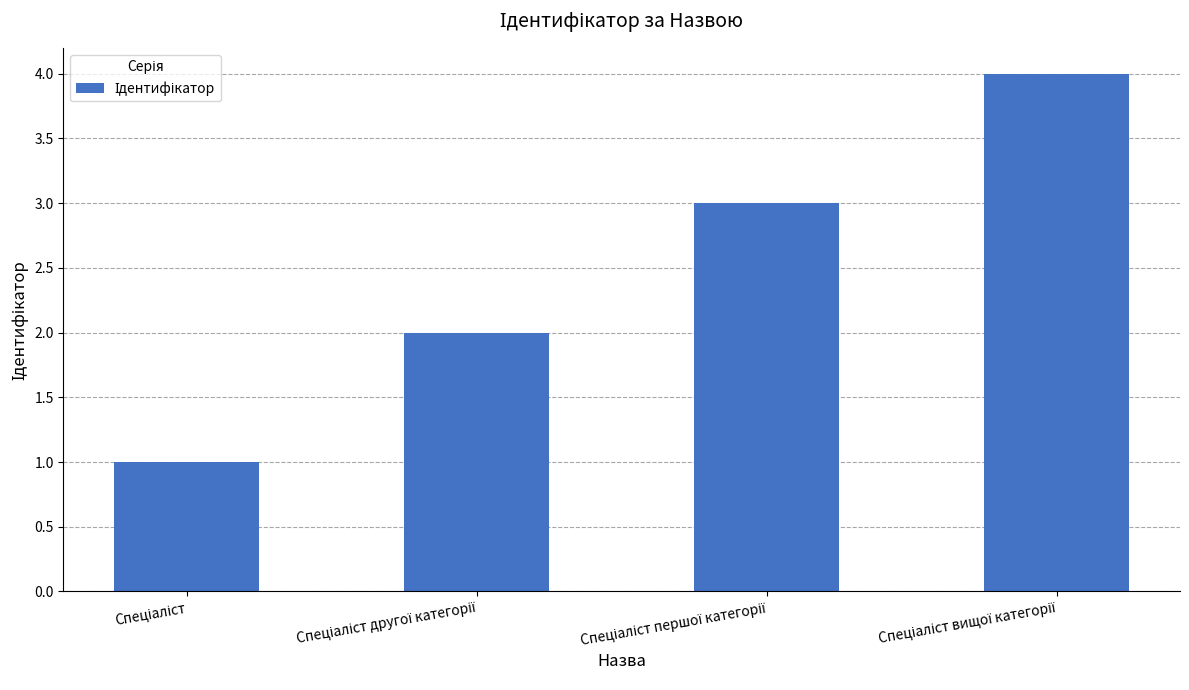

What is the difference between the maximum and minimum values?

3